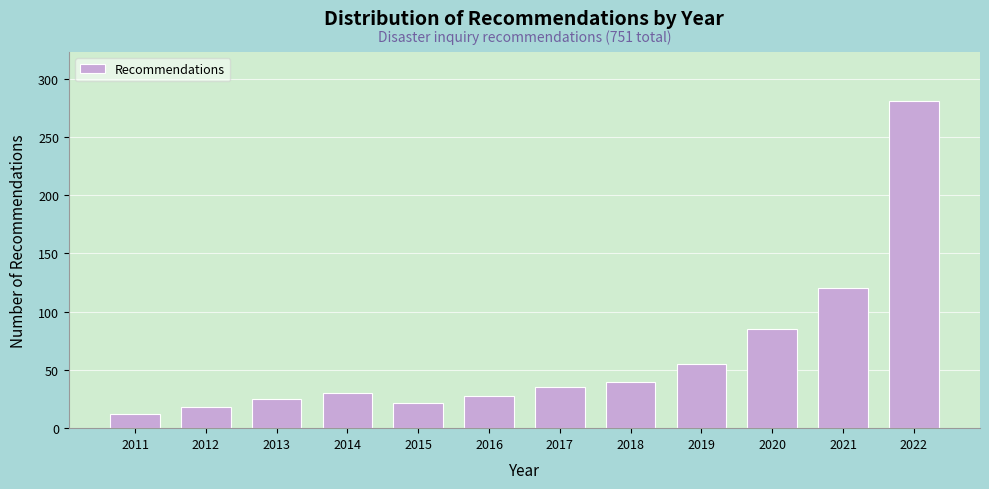

Reading right to left, what are all the values shown in this chart?

281	120	85	55	40	35	28	22	30	25	18	12